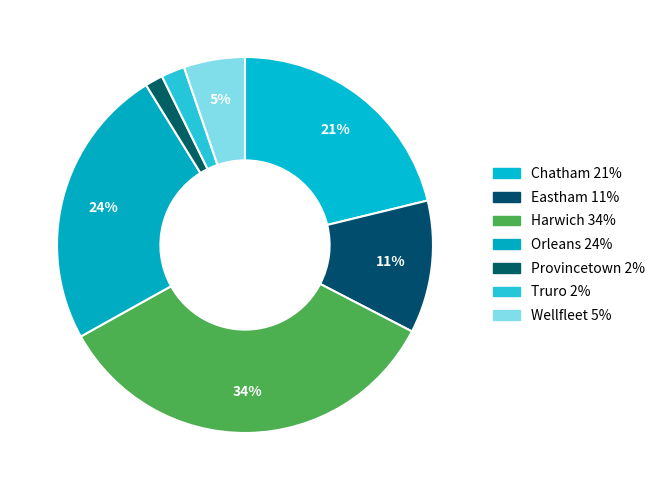

To the nearest percent, what portion does Wellfleet represent?

5%